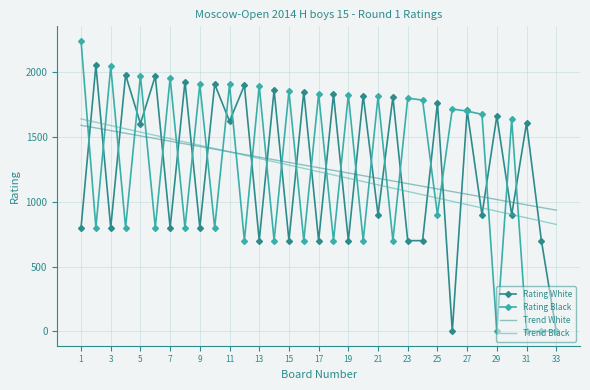

Which series ends up on top after the final intersection of Trend White and Rating Black?

Trend White